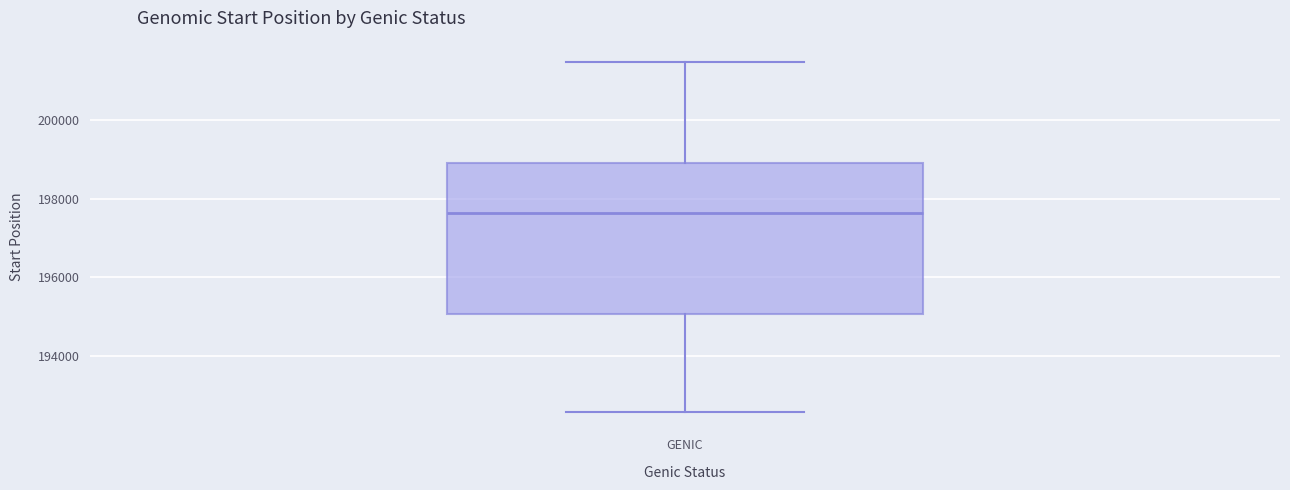

Where does the median line of the box for GENIC sit on the y-axis? The values are not printed on the chart, so give them approximately, as read against the axis.

197600